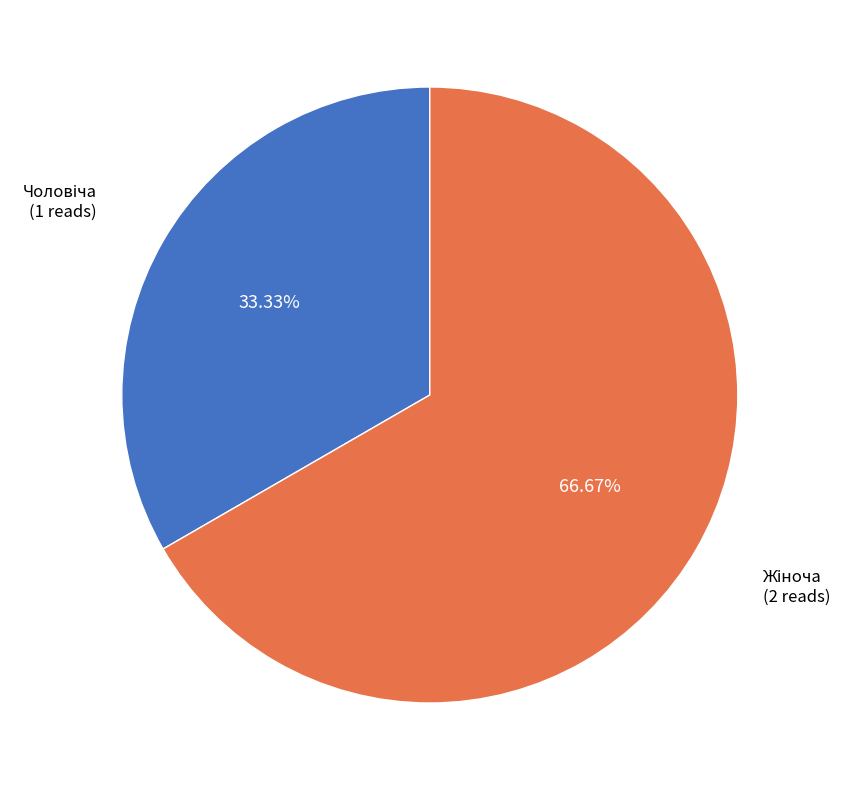

Does any single category account for the majority?

Yes